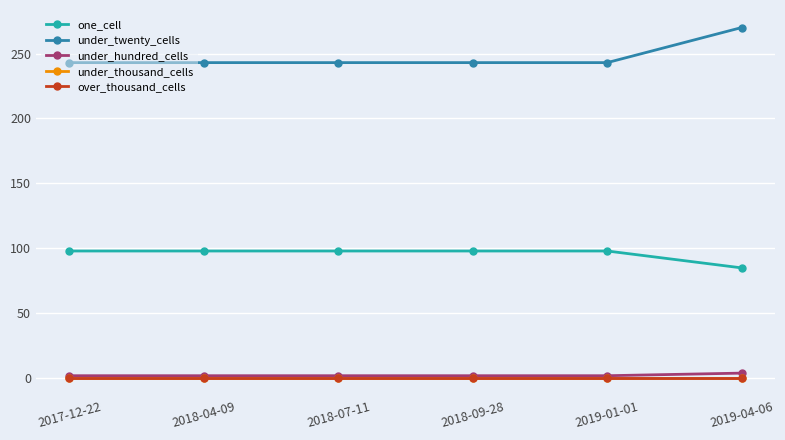

Does the chart have visible grid lines?

Yes